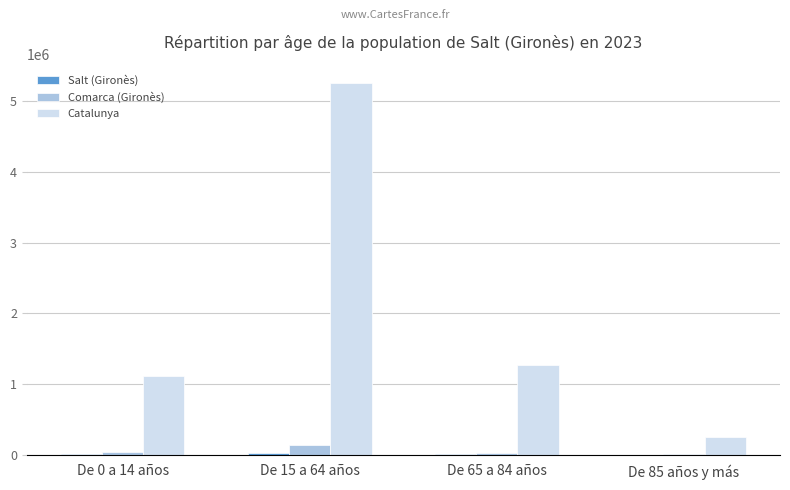

What is the maximum value shown in the chart?

5255889